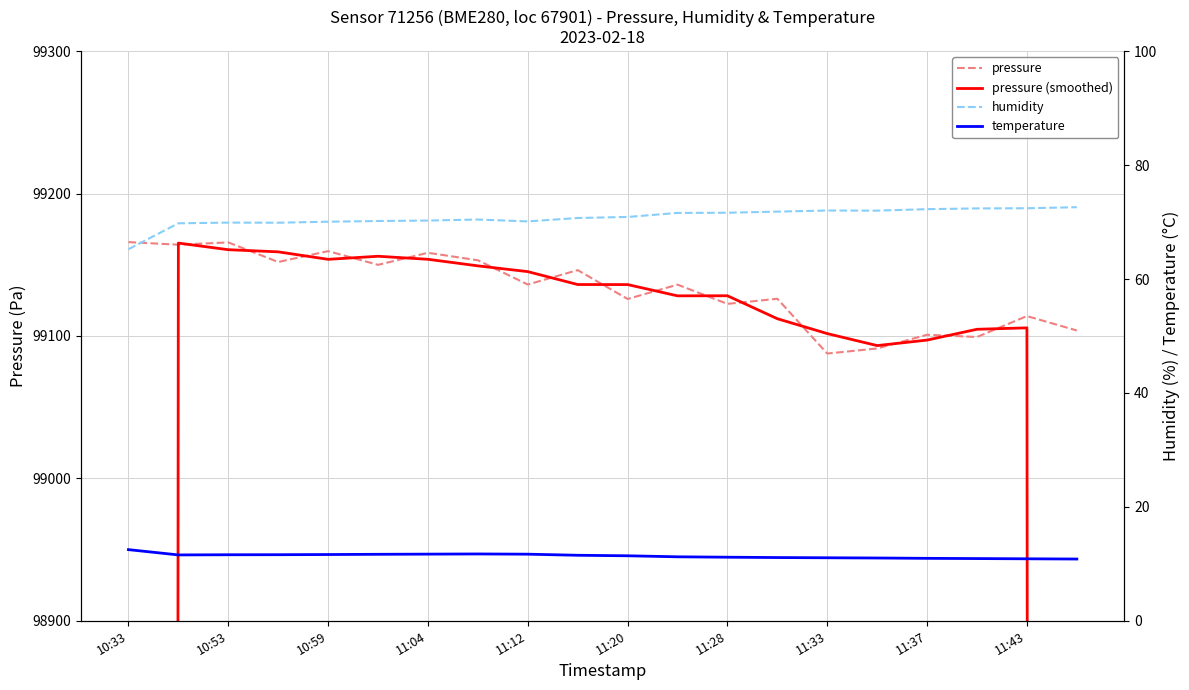

Is it true that pressure equals 99165.9 at 10:33?

True